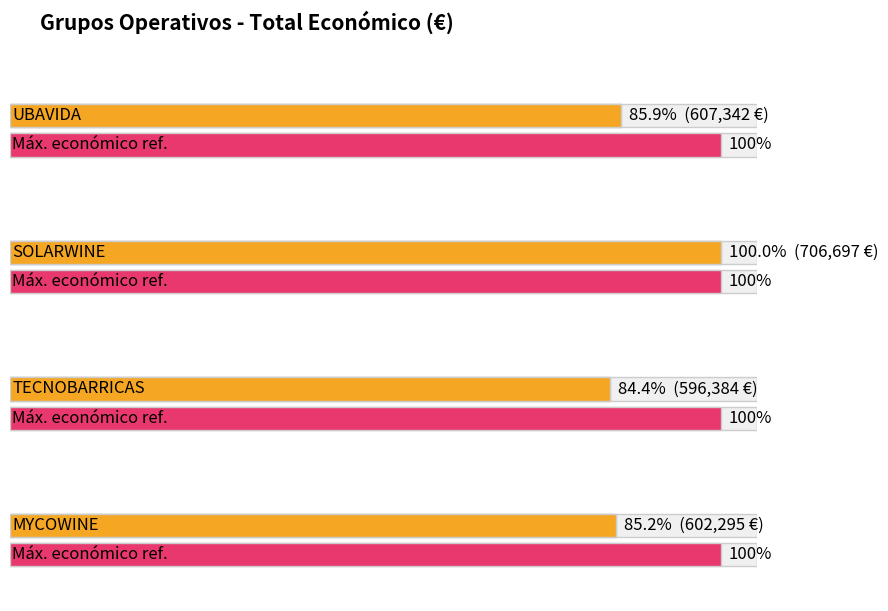

True or false: the data shows 596384.0 at TECNOBARRICAS.

True